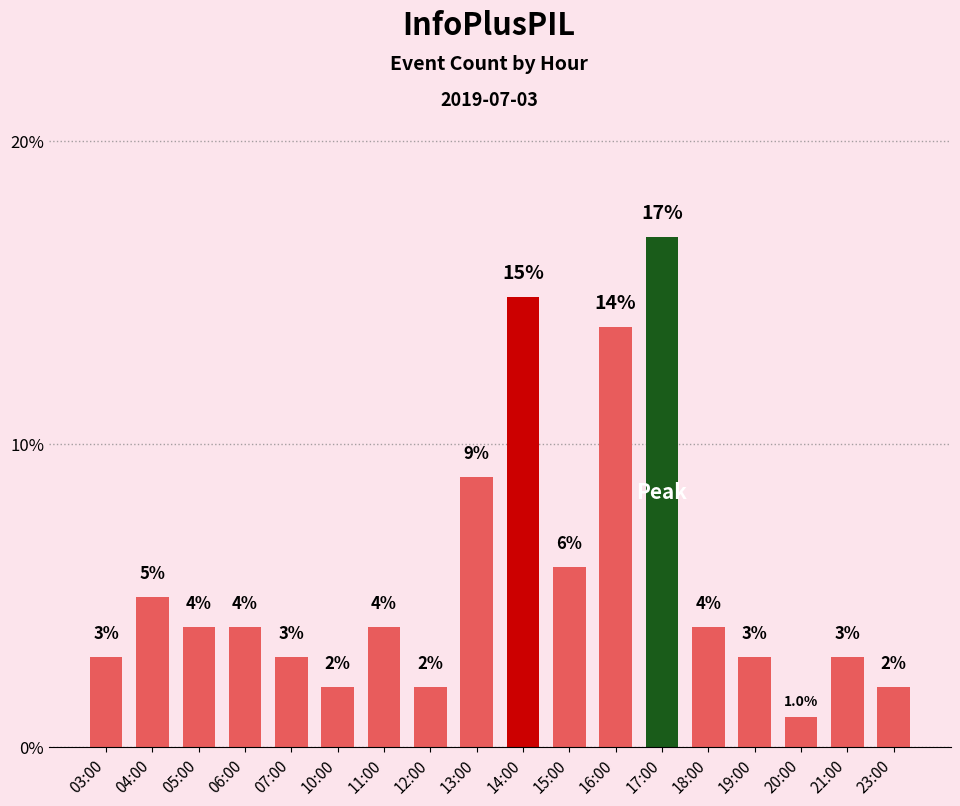

At which category does the chart reach its minimum across all series?

20:00